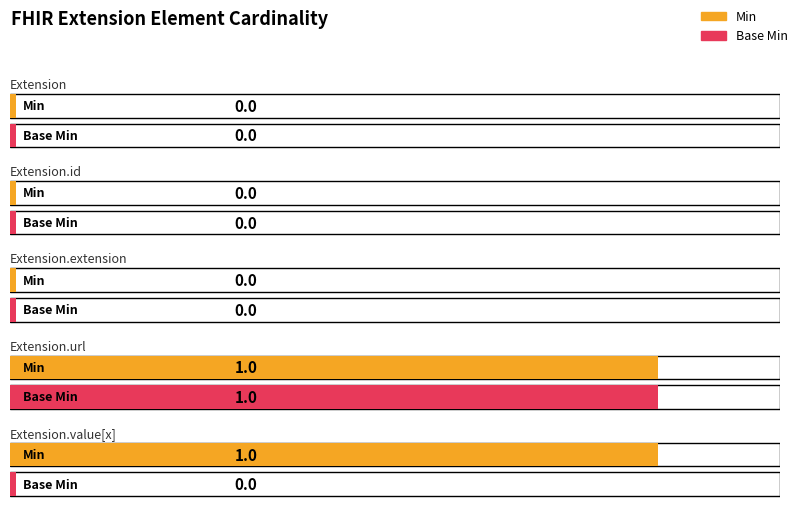

Rank the series by their average value, from highest to lowest.

Min, Base Min